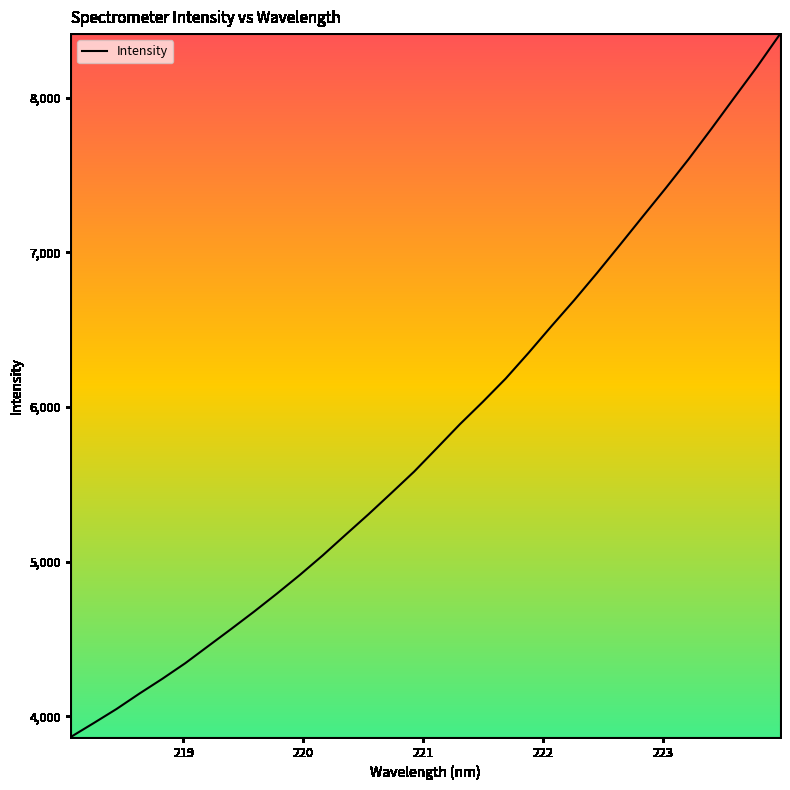

Reading left to right, transcribe all the data shown in this chart.

3865.6	3955.2	4046.7	4146.4	4242.0	4342.7	4453.1	4563.4	4675.7	4792.3	4912.9	5039.4	5172.8	5305.4	5442.7	5581.9	5734.5	5888.3	6032.8	6183.3	6349.5	6522.0	6690.7	6866.8	7048.5	7232.2	7414.7	7602.2	7799.1	8000.2	8200.2	8410.9